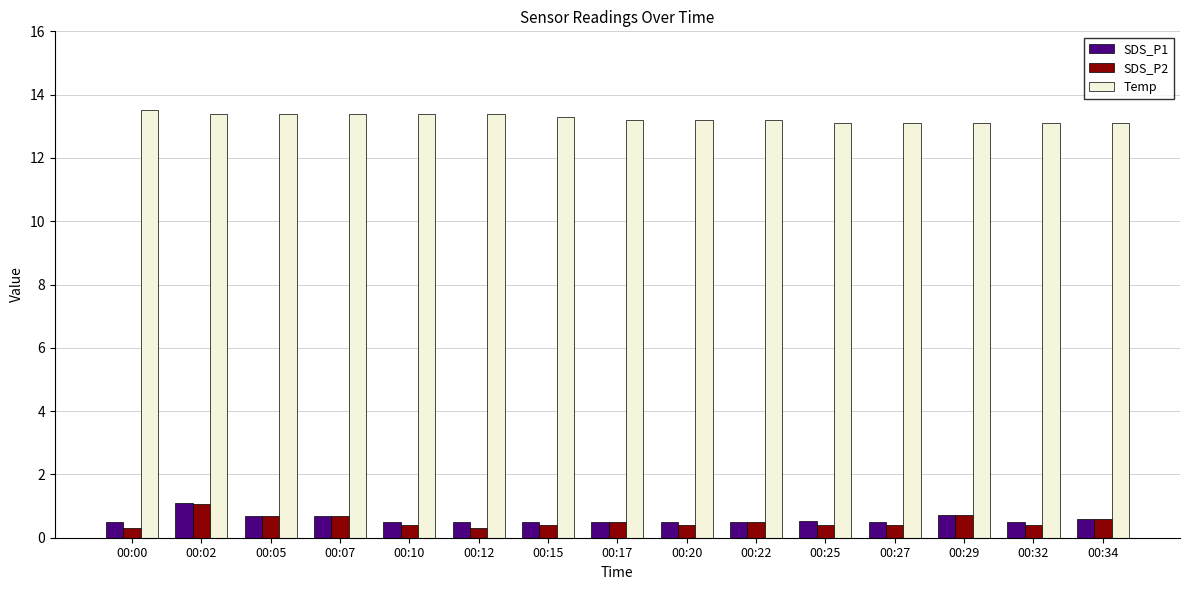

What are all the series names shown in the legend?

SDS_P1, SDS_P2, Temp